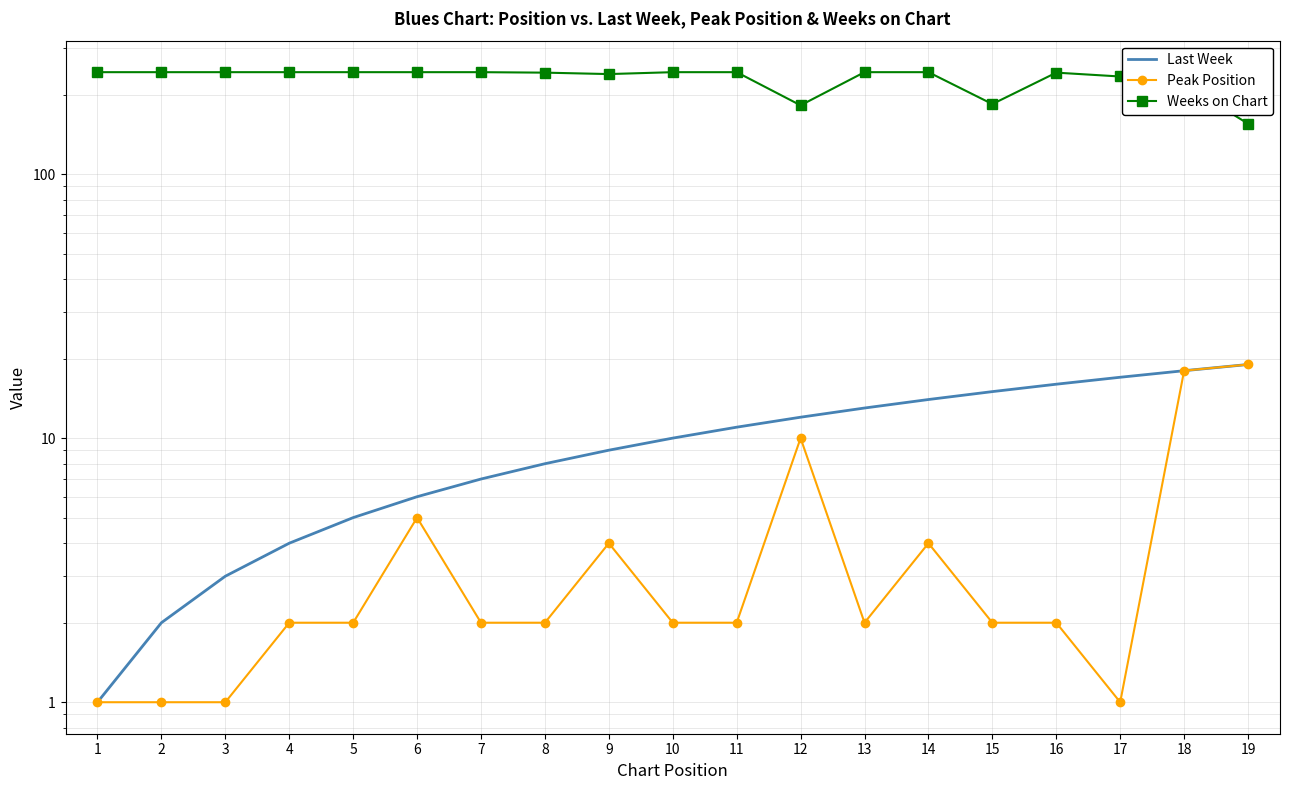

Does the chart have visible grid lines?

Yes